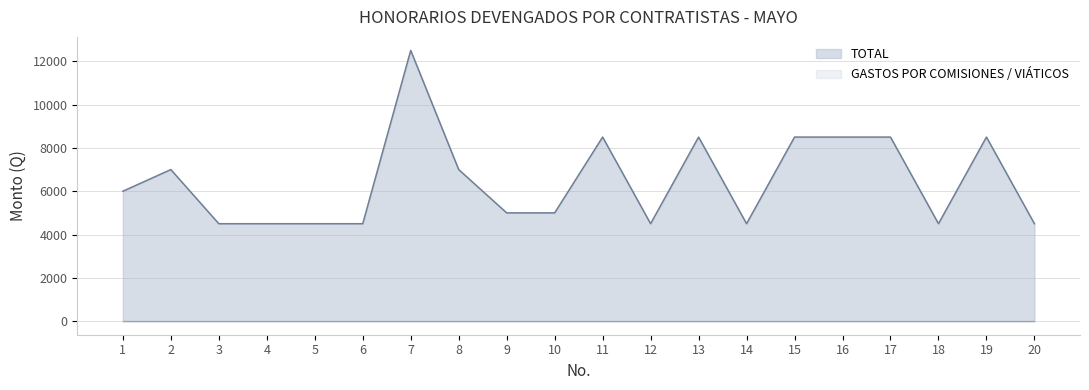

What is the smallest value displayed?

0